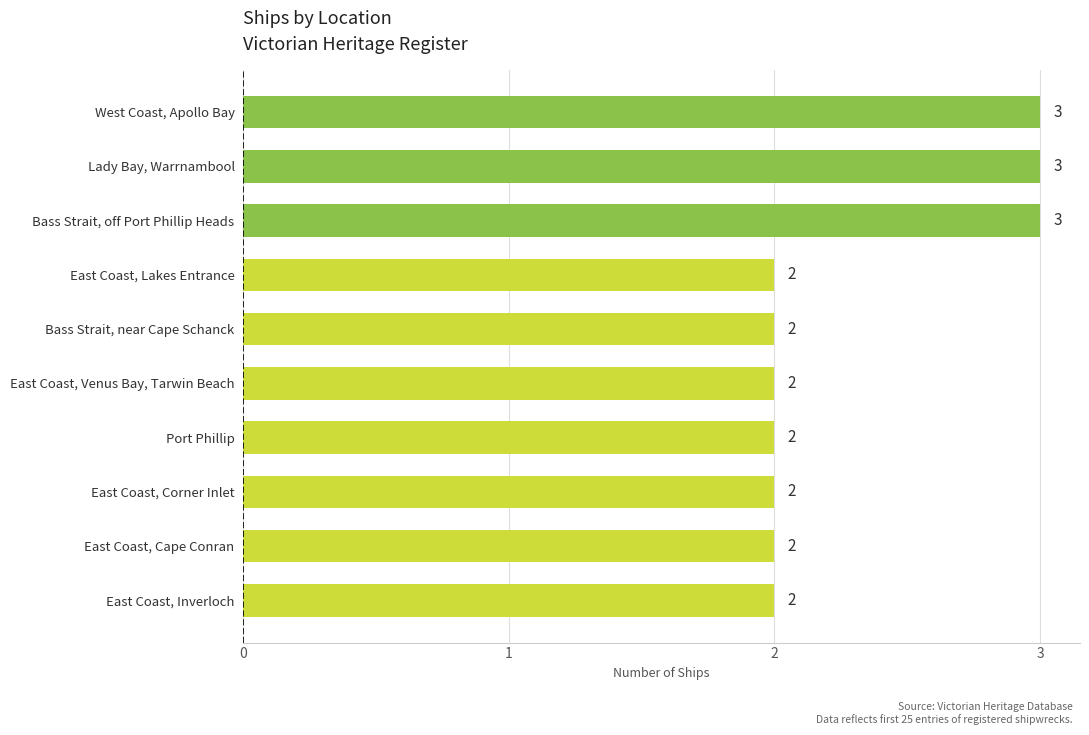

What is the sum of all values?

23